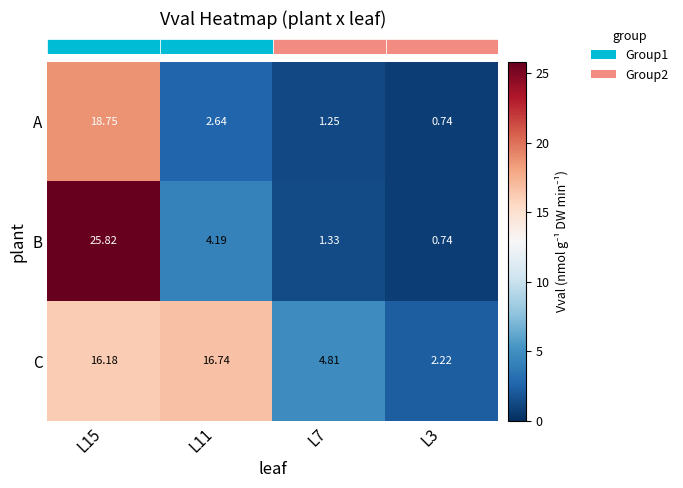

Which series has the largest range (max minus min)?

B